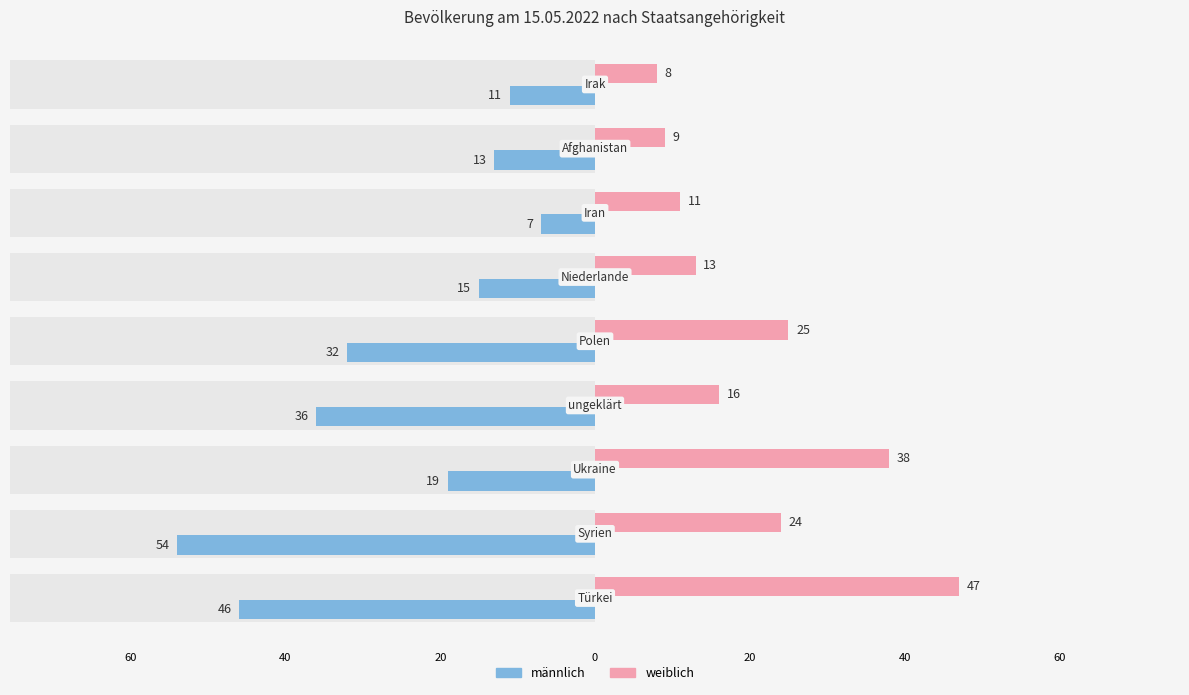

At how many categories does at least one series exceed -46?

9